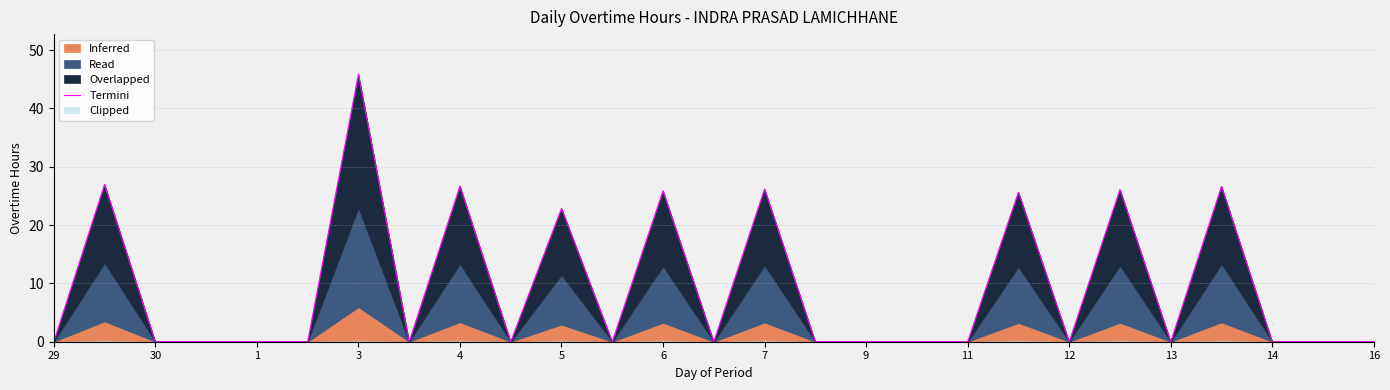

True or false: the data shows 26.1 at 21.

True